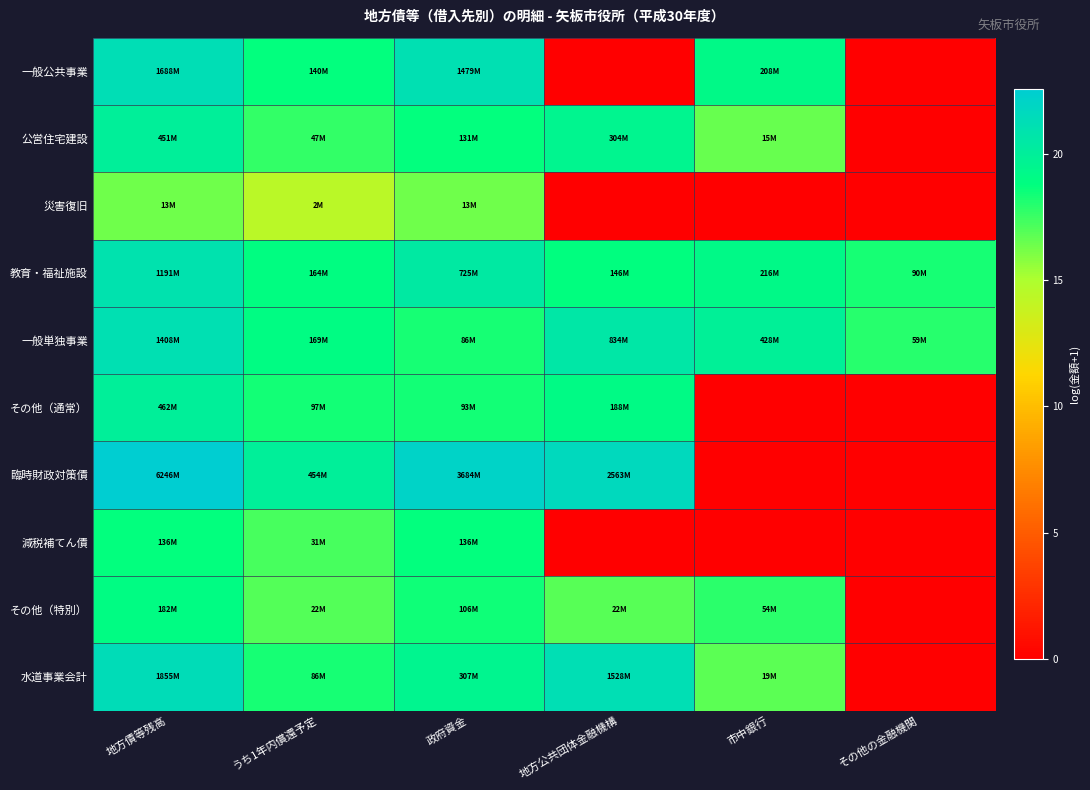

Which series changed the most between 地方公共団体金融機構 and 市中銀行?

臨時財政対策債